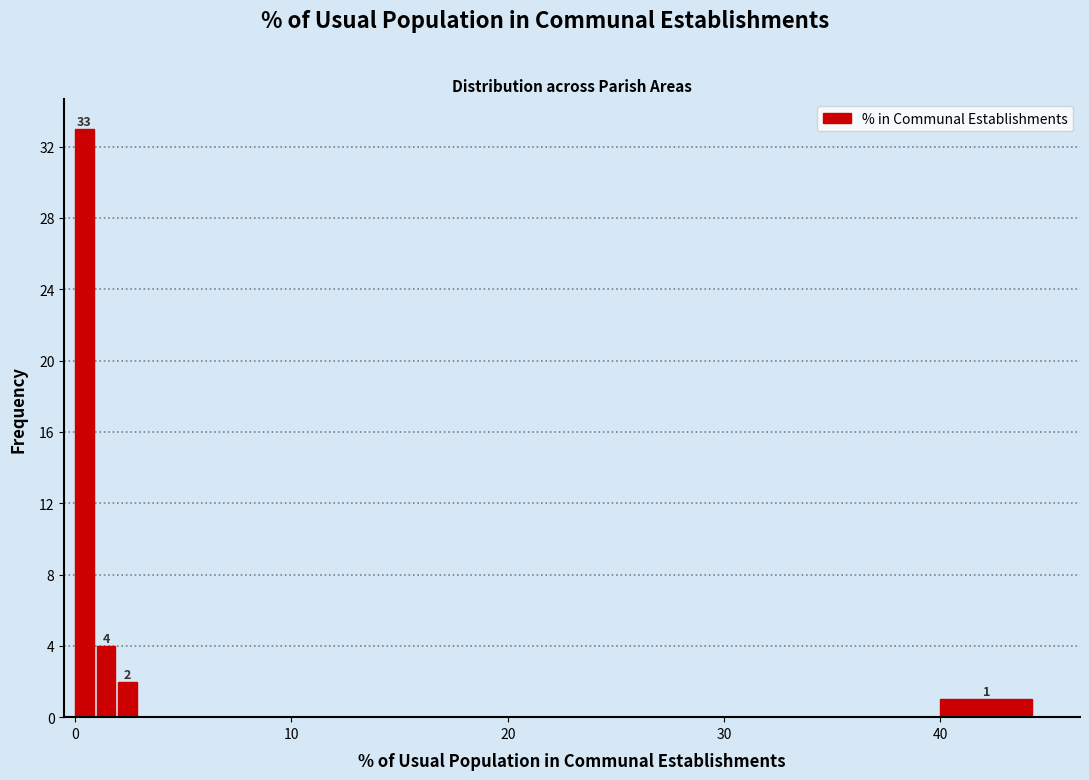

Read against the x-axis, roughly where is the centre of the tallest bar?

0